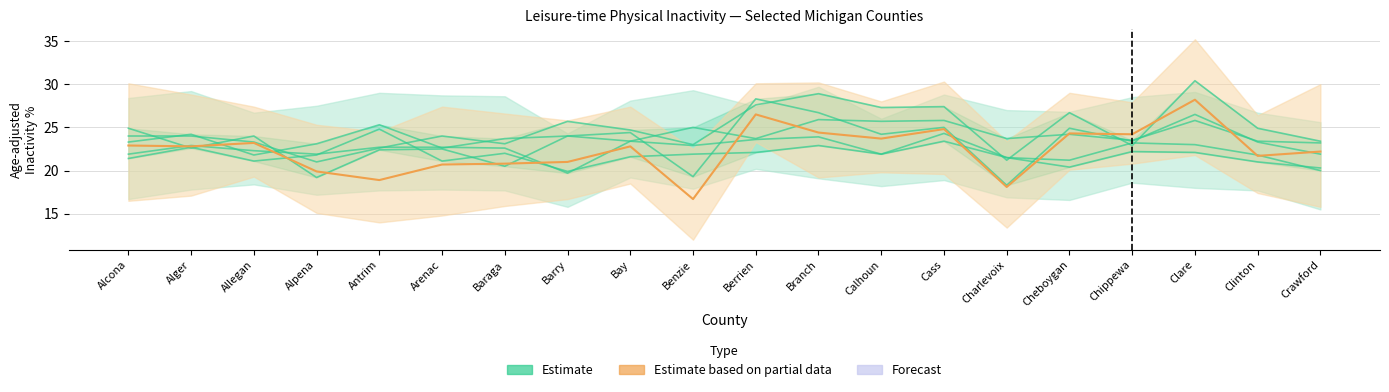

What is the sum of all Estimate based on partial data values?

447.8